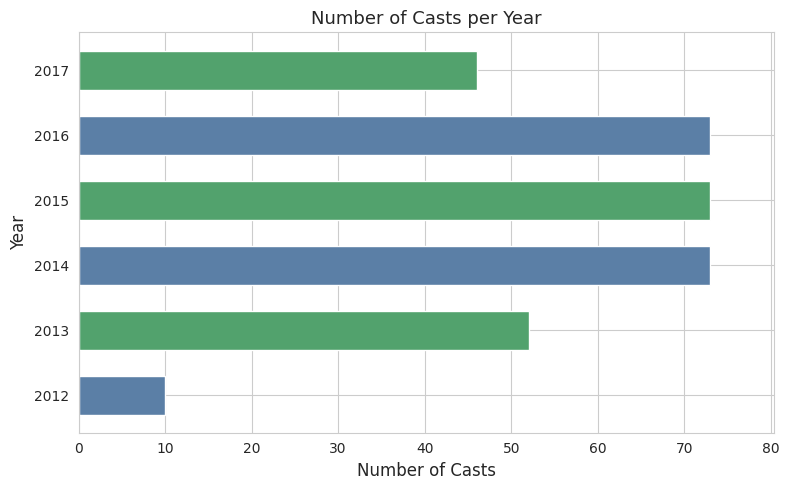

Which has a higher value, 2015 or 2017?

2015